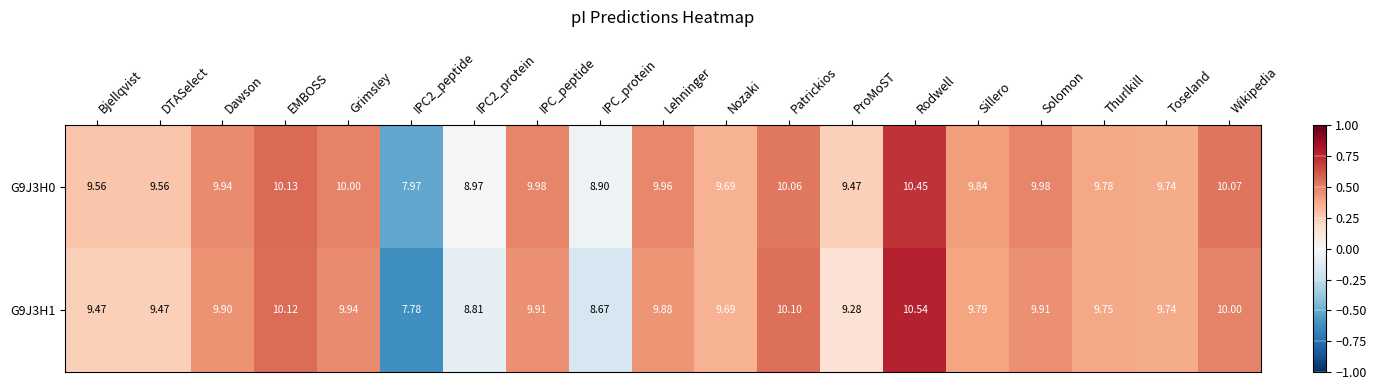

At which label does G9J3H1 reach its peak?

Rodwell